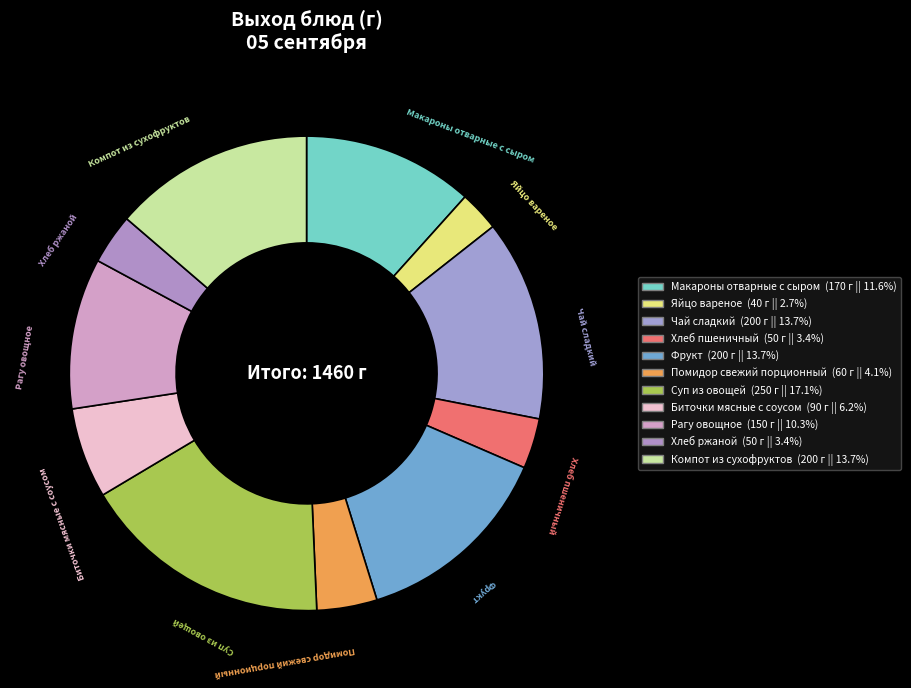

Which has a higher value, Суп из овощей or Хлеб пшеничный?

Суп из овощей